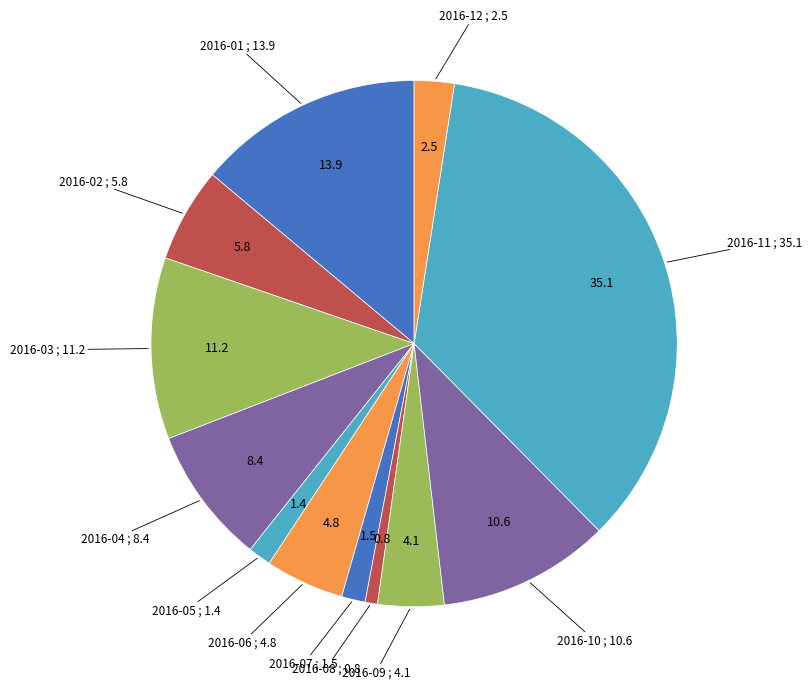

How many slices are in this pie chart?

12